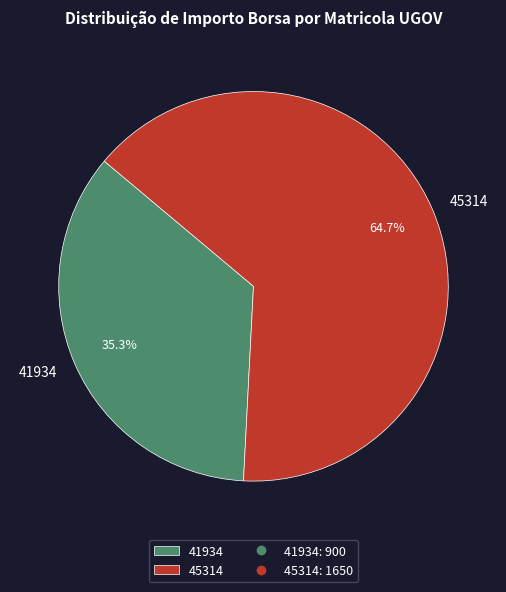

To the nearest percent, what is the difference between the 45314 and 41934 slice percentages?

29%